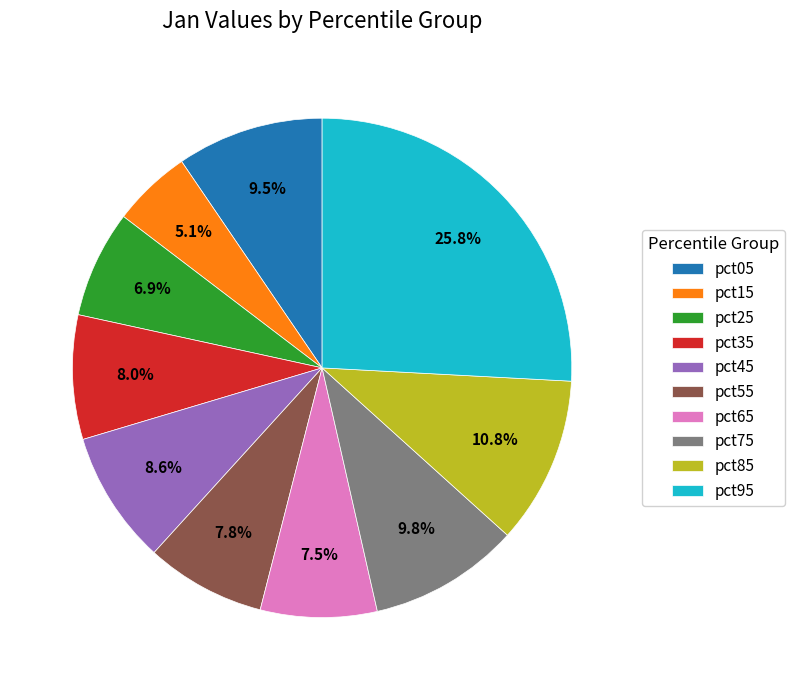

Count the number of slices in the pie.

10